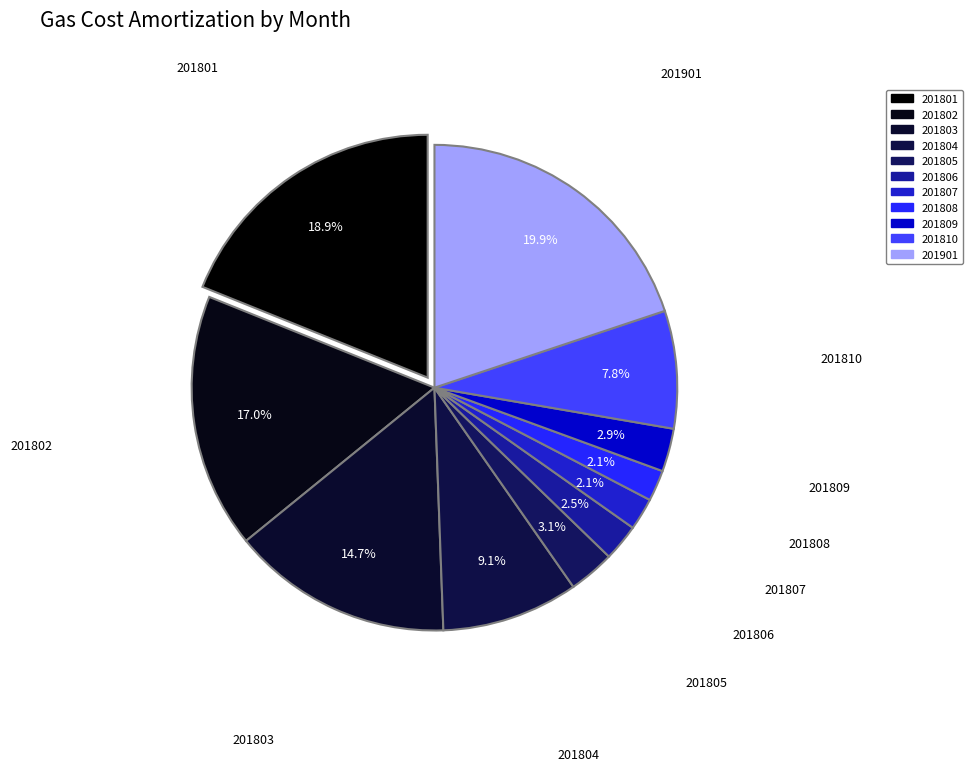

Which has a higher value, 201810 or 201807?

201810